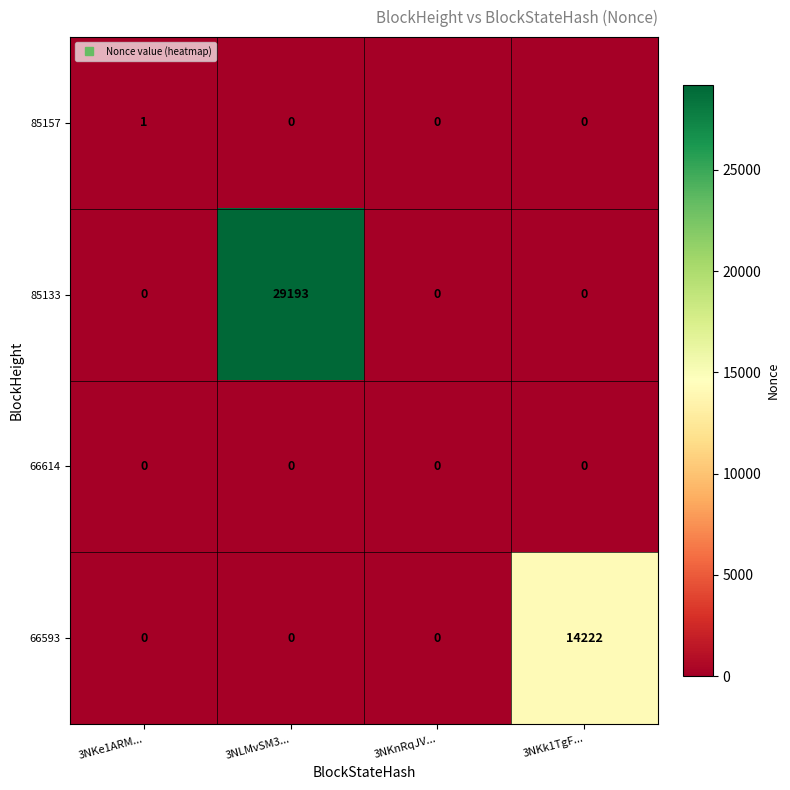

True or false: 66593 has a value of 8649 at 3NKnRqJV....

False